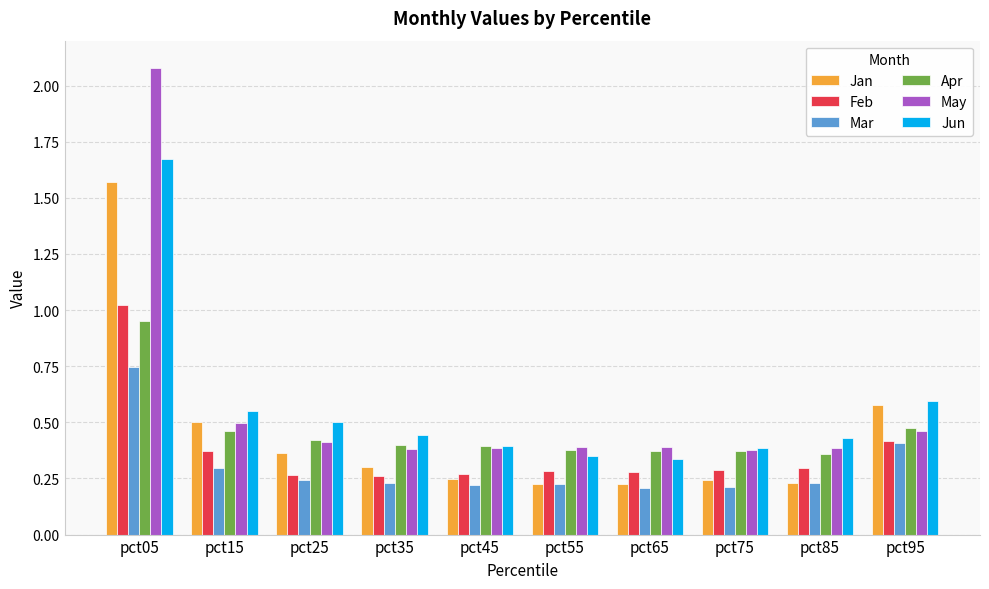

Are the bars horizontal?

No